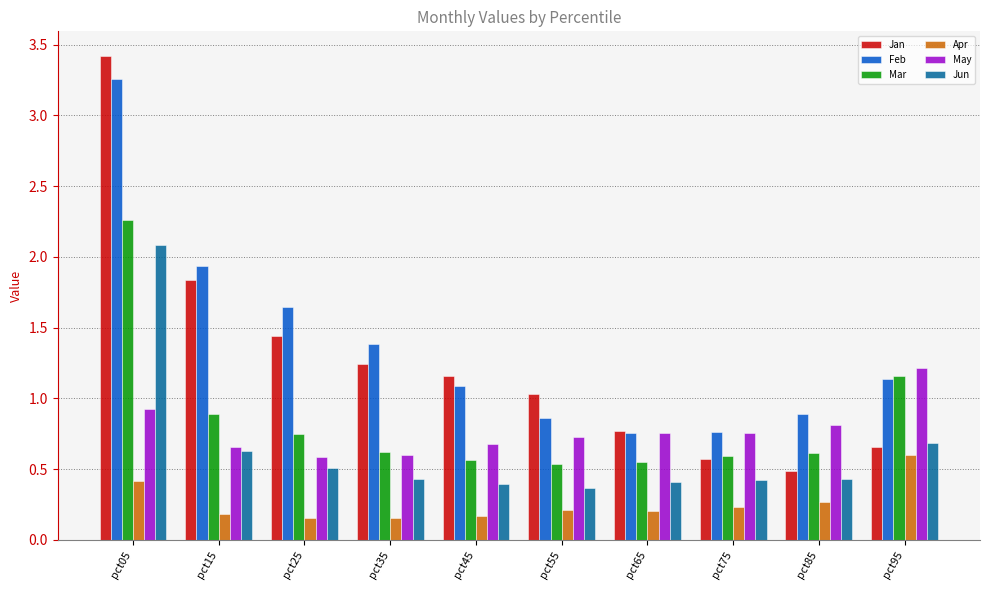

Count the May values in the range 0 to 1.

9